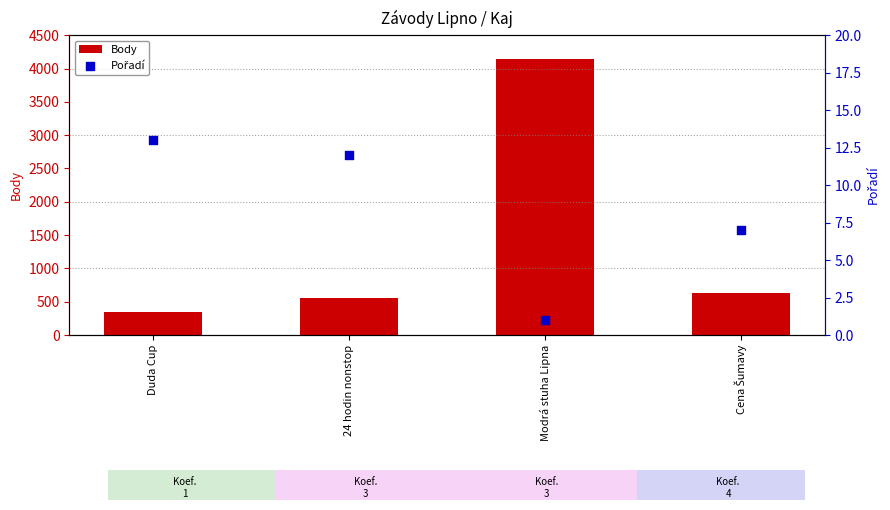

Which series has the largest total across all categories?

Body